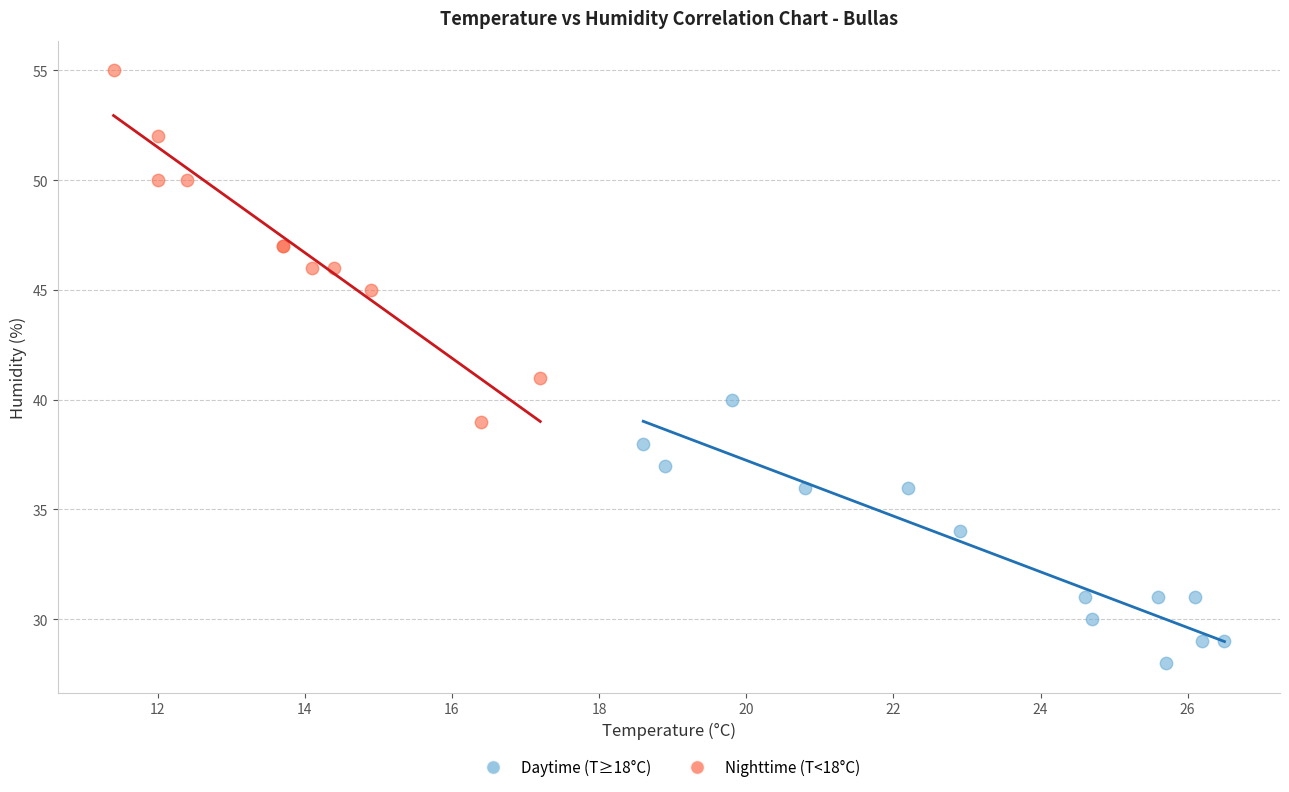

Which series has the largest Y range (max minus min)?

Nighttime (T<18°C)